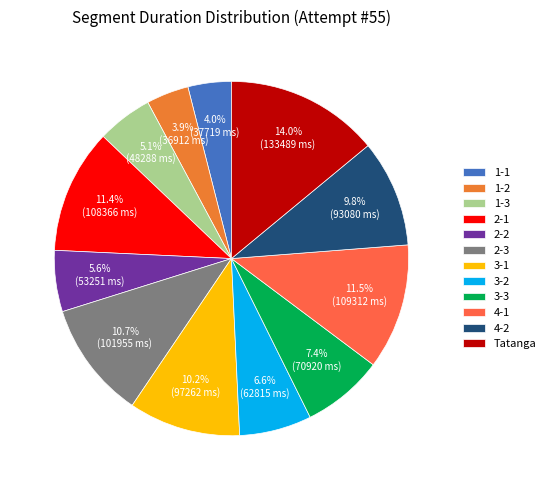

What percentage is the 2-3 slice, to the nearest percent?

11%